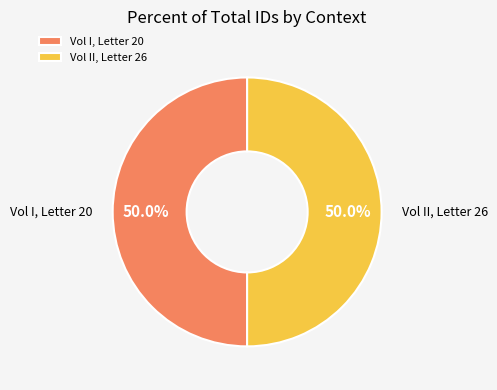

To the nearest percent, what percentage of the pie is Vol II, Letter 26?

50%